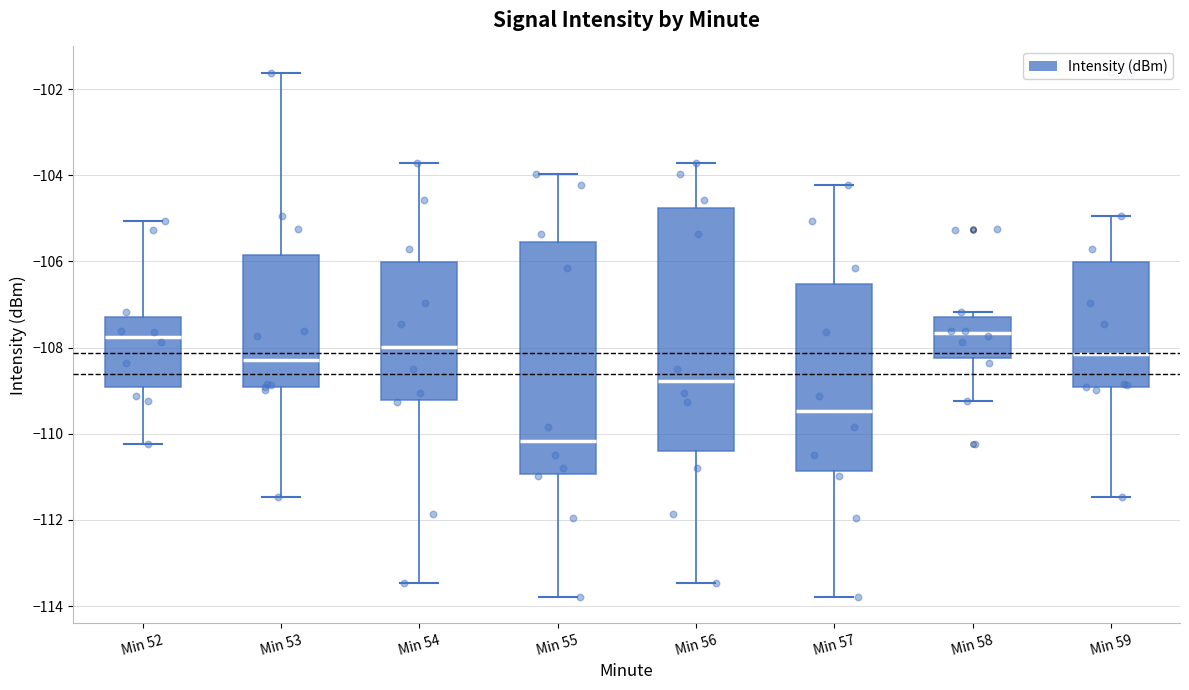

Reading left to right, transcribe this box plot: for each box, give where its median line is, the range the box spans, and where its two whiskers end, as read against the y-axis. The values are not printed on the chart, so give them approximately, as read against the axis.

Min 52: median -107.8, box -109.0 to -107.2, whiskers -110.2 to -105.0
Min 53: median -108.2, box -109.0 to -105.8, whiskers -111.4 to -101.6
Min 54: median -108.0, box -109.2 to -106.0, whiskers -113.4 to -103.8
Min 55: median -110.2, box -111.0 to -105.6, whiskers -113.8 to -104.0
Min 56: median -108.8, box -110.4 to -104.8, whiskers -113.4 to -103.8
Min 57: median -109.4, box -110.8 to -106.6, whiskers -113.8 to -104.2
Min 58: median -107.6, box -108.2 to -107.2, whiskers -109.2 to -107.2 (just above the box's upper edge)
Min 59: median -108.2, box -109.0 to -106.0, whiskers -111.4 to -105.0